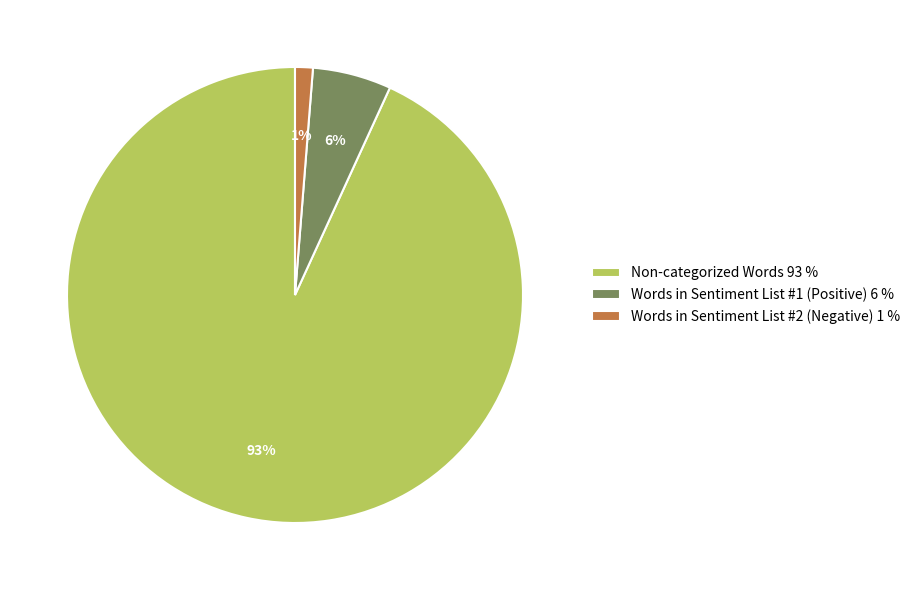

Which slice is the largest?

Non-categorized Words 93 %